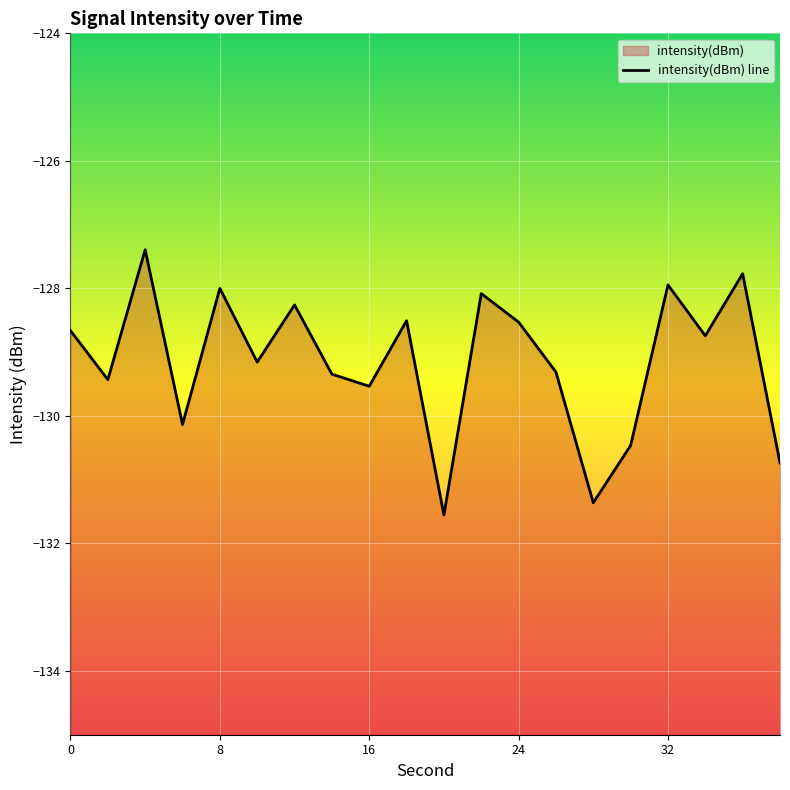

List the labels in order of value, largest first.

4, 36, 32, 8, 22, 12, 18, 24, 0, 34, 10, 26, 14, 2, 16, 6, 30, 38, 28, 20